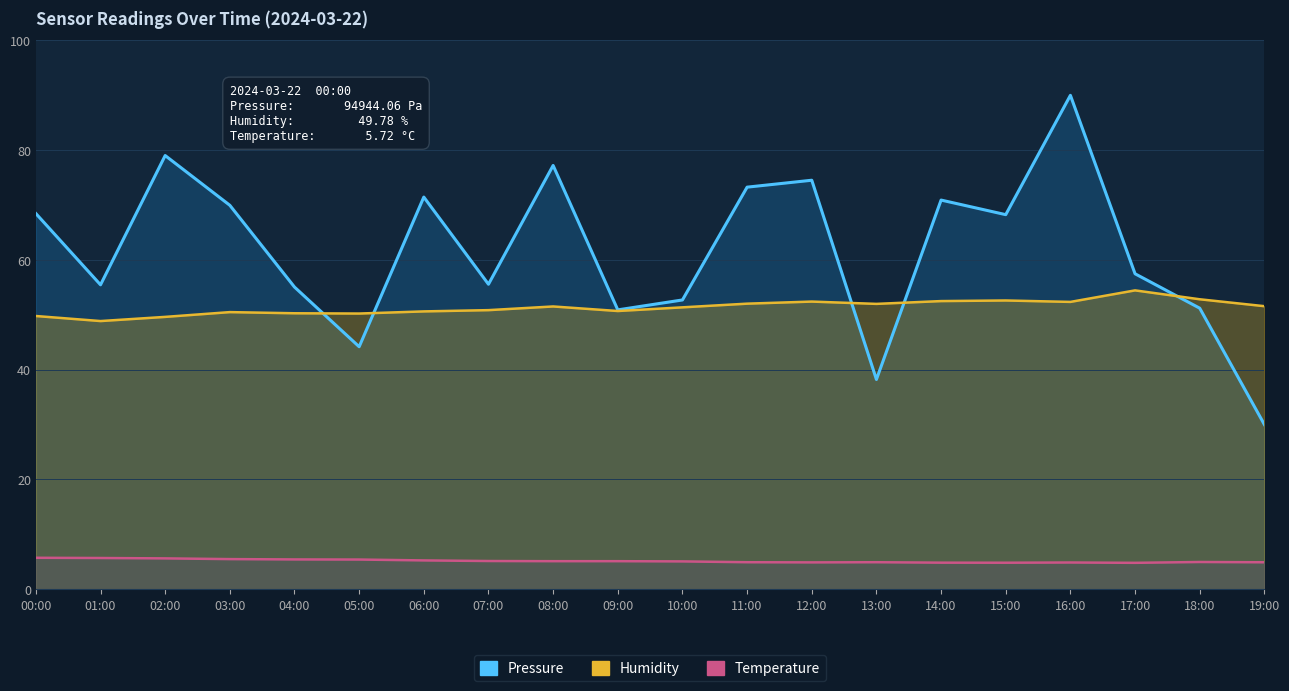

The Pressure series shows 111.5 at 03:00. True or false?

False